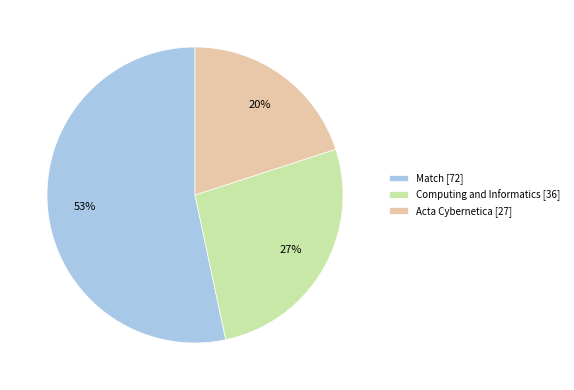

To the nearest percent, what percentage of the pie is Match?

53%